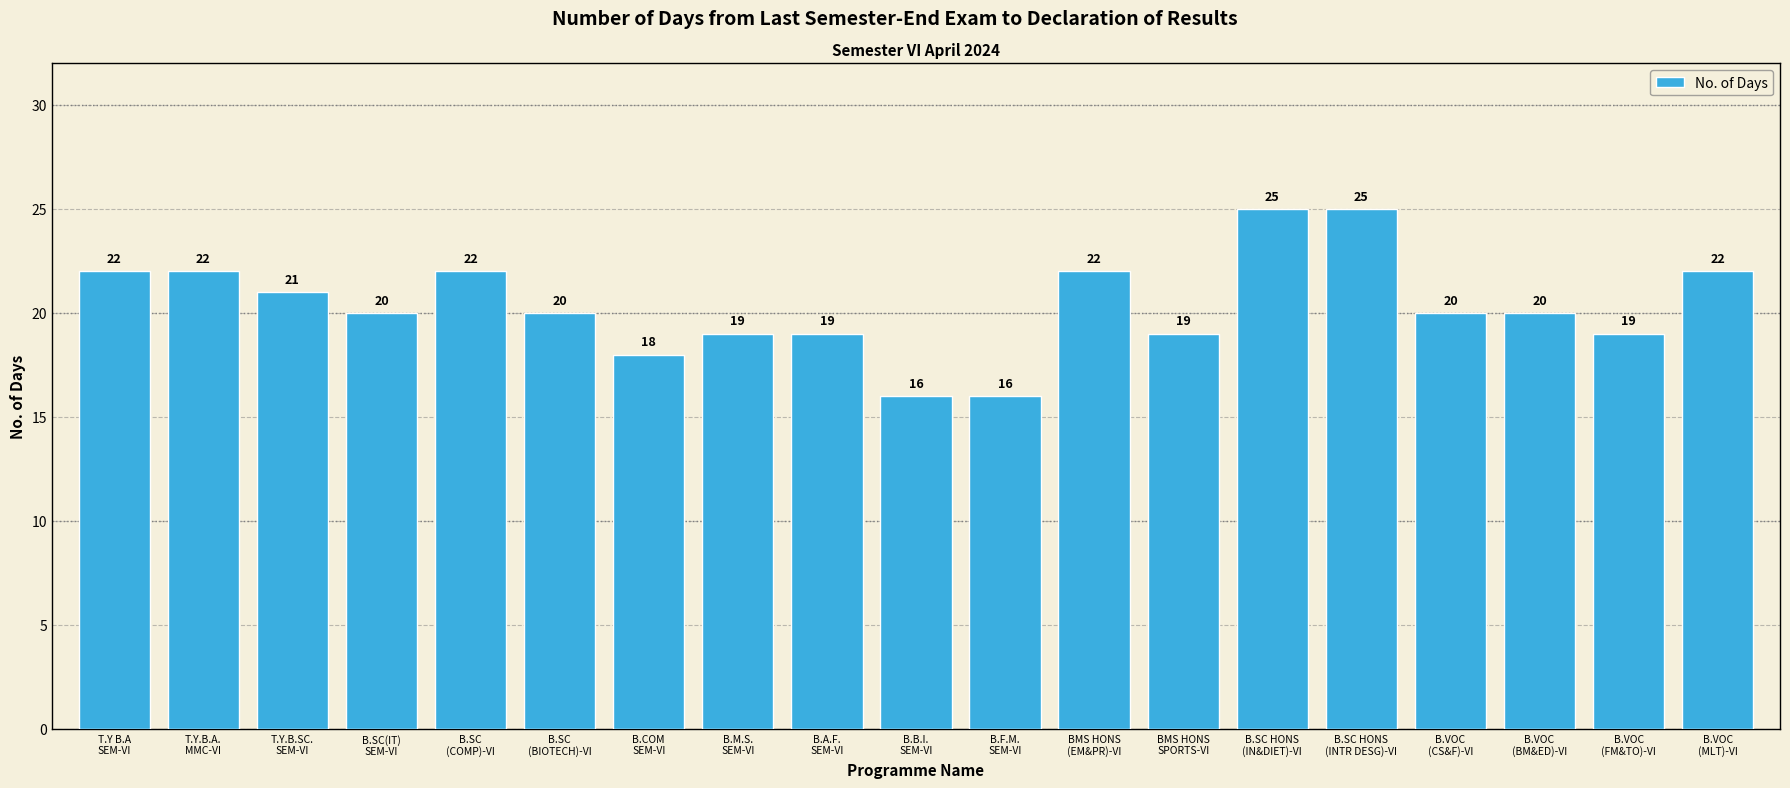

What is the difference between the second highest and second lowest values?

9